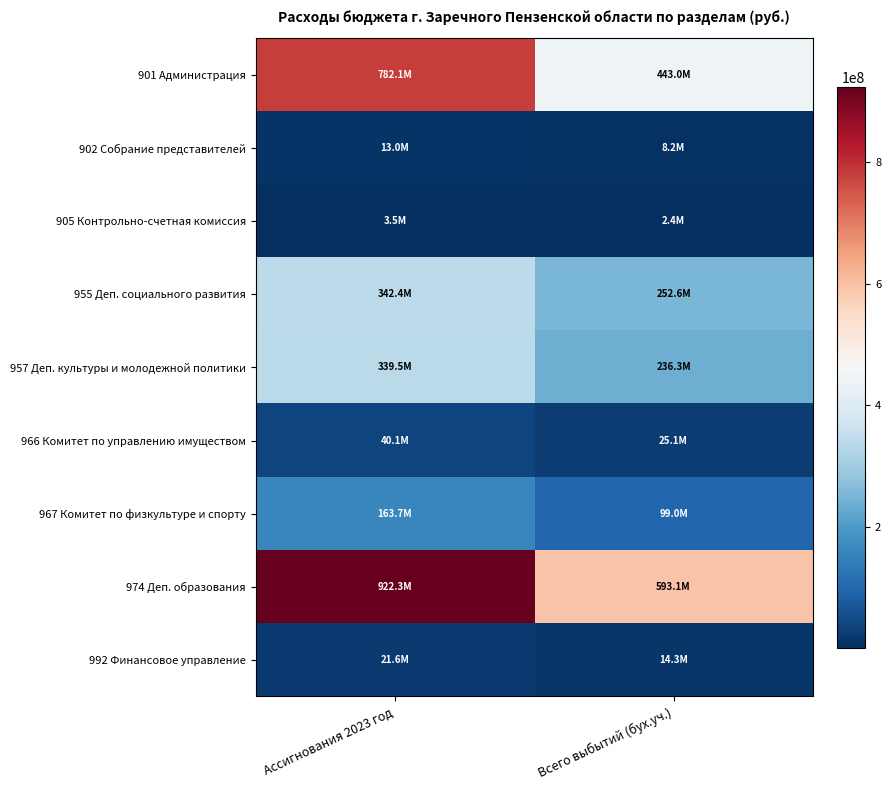

Reading left to right, what are all the values shown in this chart?

901 Администрация: Ассигнования 2023 год=782067872.5	Всего выбытий (бух.уч.)=443022727.4
902 Собрание представителей: Ассигнования 2023 год=13039600.0	Всего выбытий (бух.уч.)=8189857.8
905 Контрольно-счетная комиссия: Ассигнования 2023 год=3495800.0	Всего выбытий (бух.уч.)=2383160.1
955 Деп. социального развития: Ассигнования 2023 год=342449615.8	Всего выбытий (бух.уч.)=252563502.5
957 Деп. культуры и молодежной политики: Ассигнования 2023 год=339501651.8	Всего выбытий (бух.уч.)=236325099.6
966 Комитет по управлению имуществом: Ассигнования 2023 год=40119824.6	Всего выбытий (бух.уч.)=25113476.9
967 Комитет по физкультуре и спорту: Ассигнования 2023 год=163691591.6	Всего выбытий (бух.уч.)=99036540.0
974 Деп. образования: Ассигнования 2023 год=922327219.6	Всего выбытий (бух.уч.)=593110968.2
992 Финансовое управление: Ассигнования 2023 год=21588440.0	Всего выбытий (бух.уч.)=14303167.9